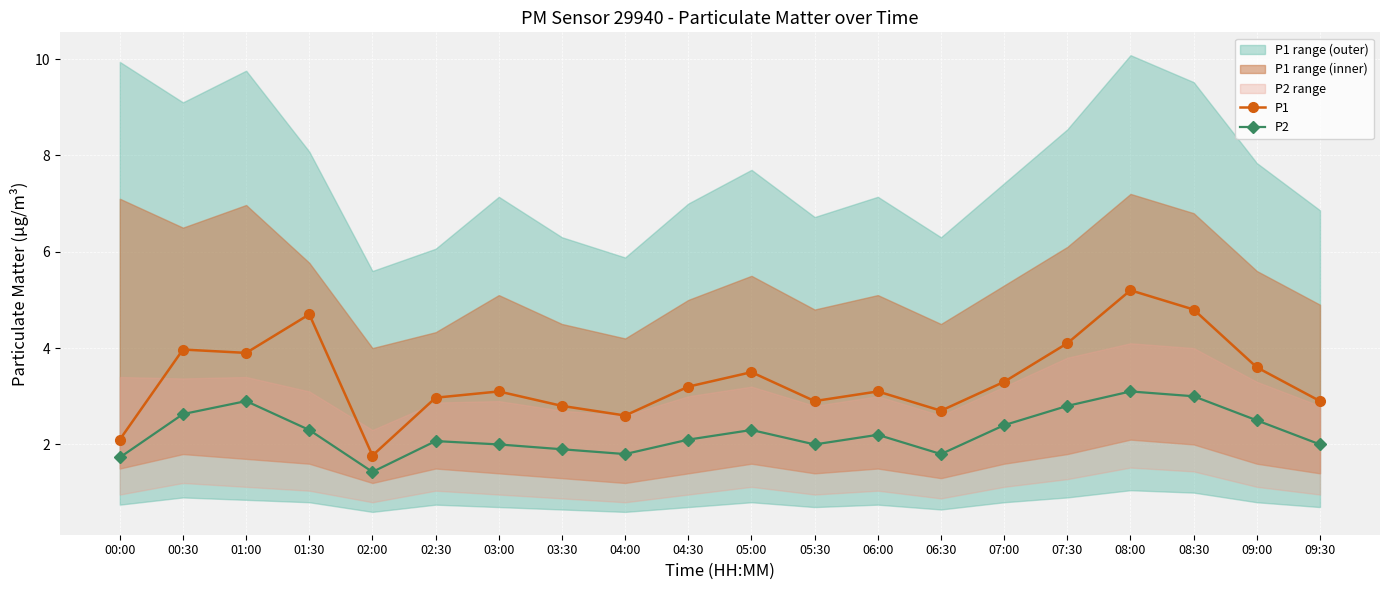

What is the spread (max minus min) of values at 01:30?

2.4